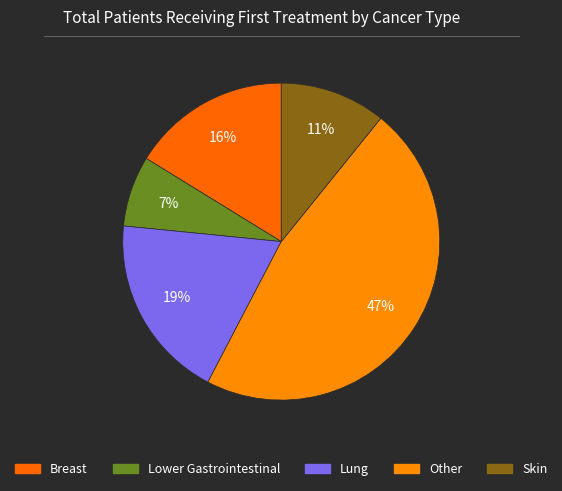

Is Skin the majority of the pie?

No